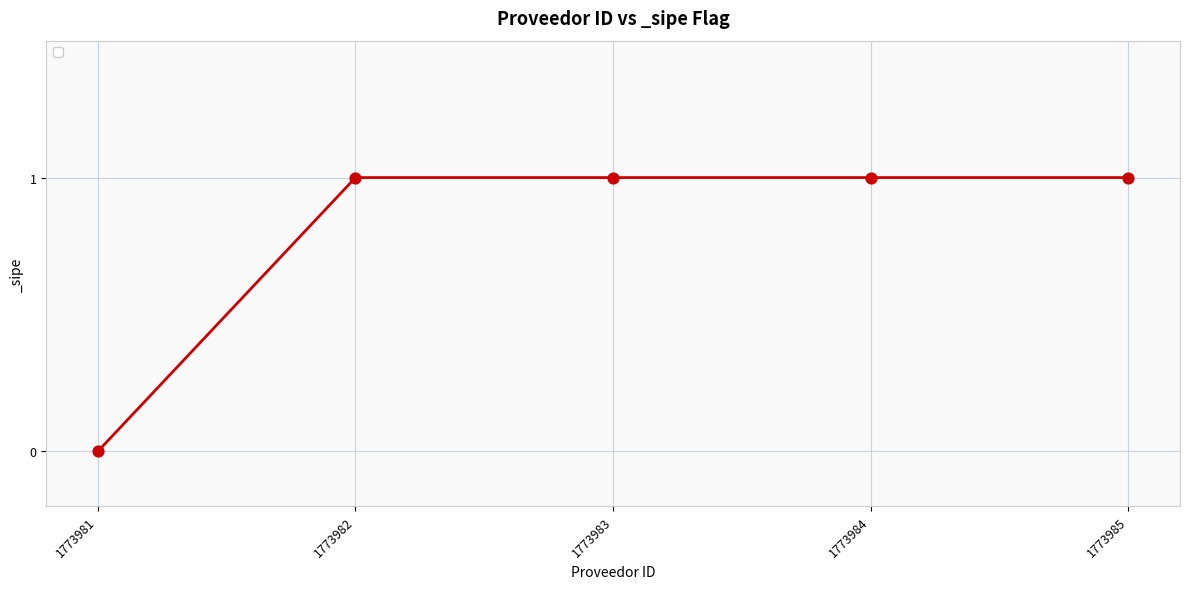

What is the change in value from 1773981 to 1773984?

+1